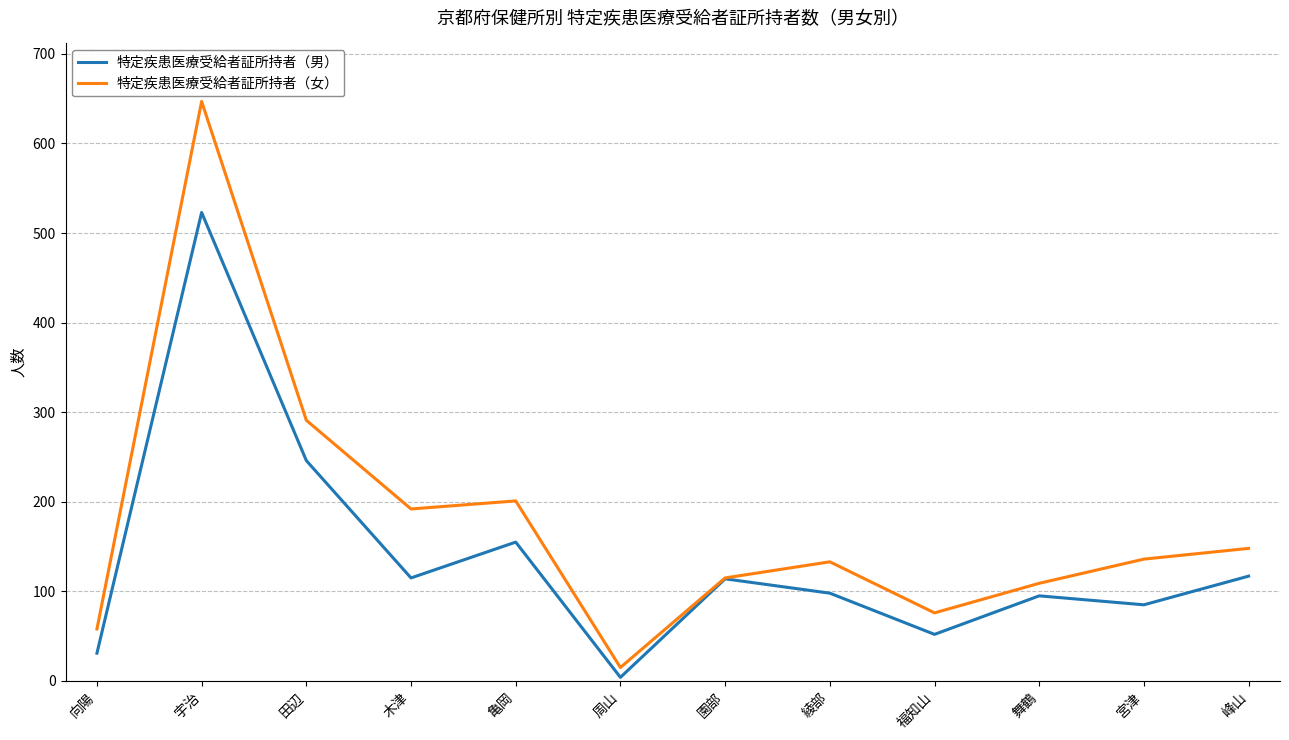

Which series has the largest total across all categories?

特定疾患医療受給者証所持者（女）